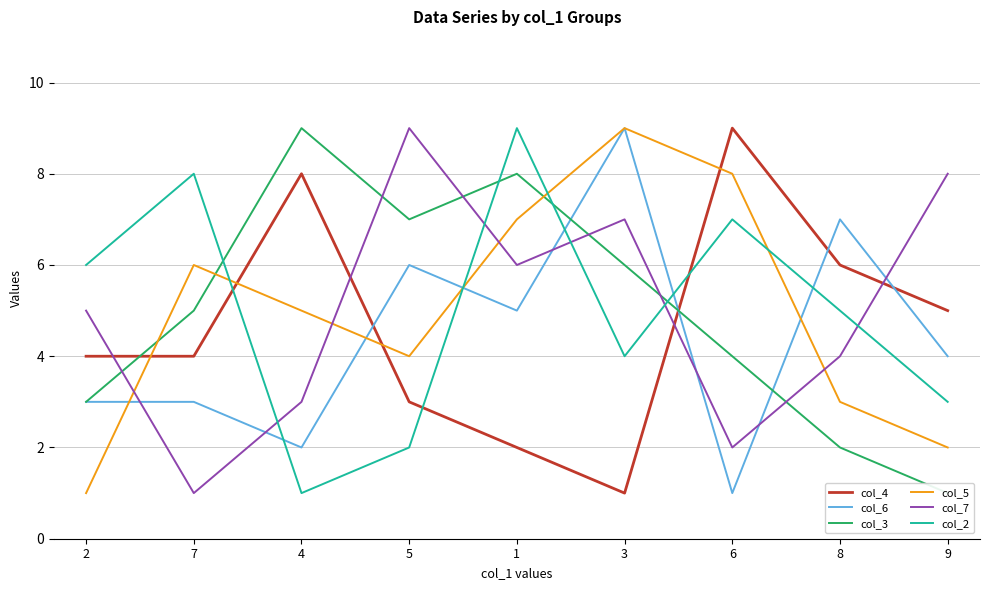

Which series has the largest range (max minus min)?

col_4